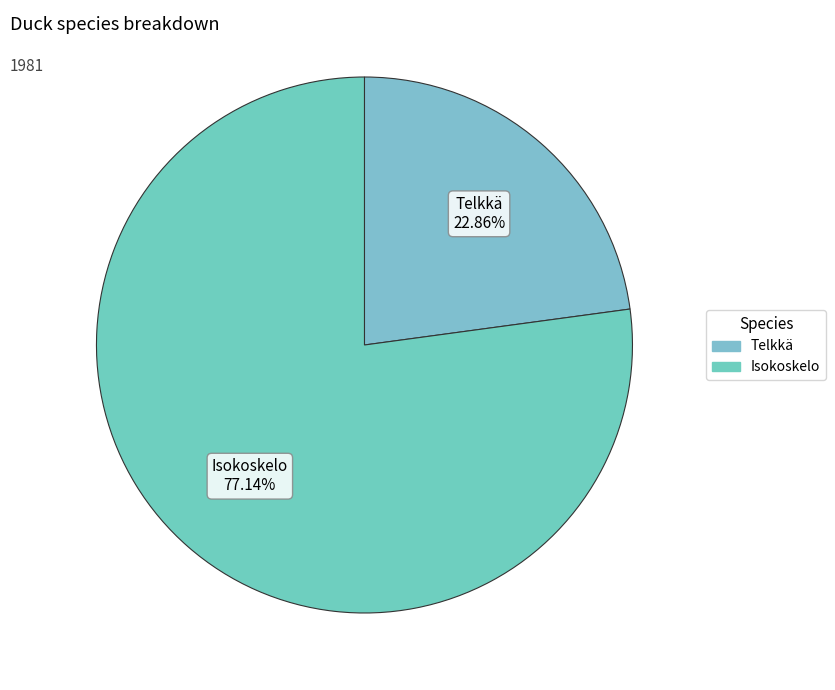

Is it true that Isokoskelo is 91% of the pie?

False